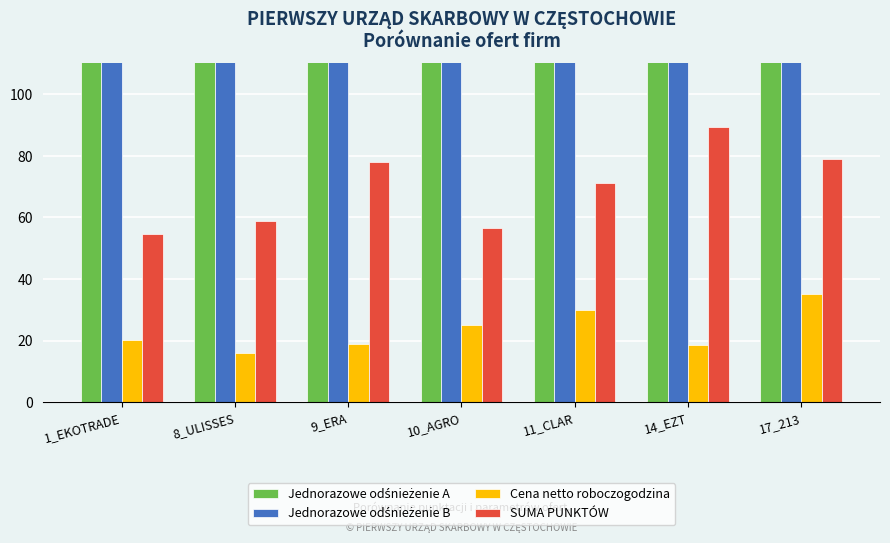

How many series are shown in this chart?

4